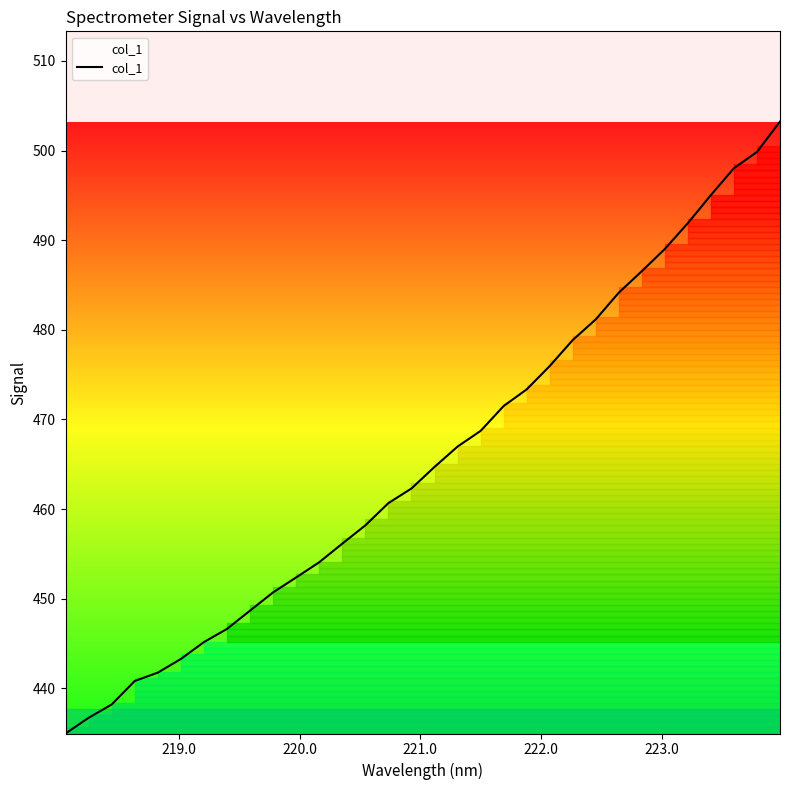

What is the maximum value shown in the chart?

503.2